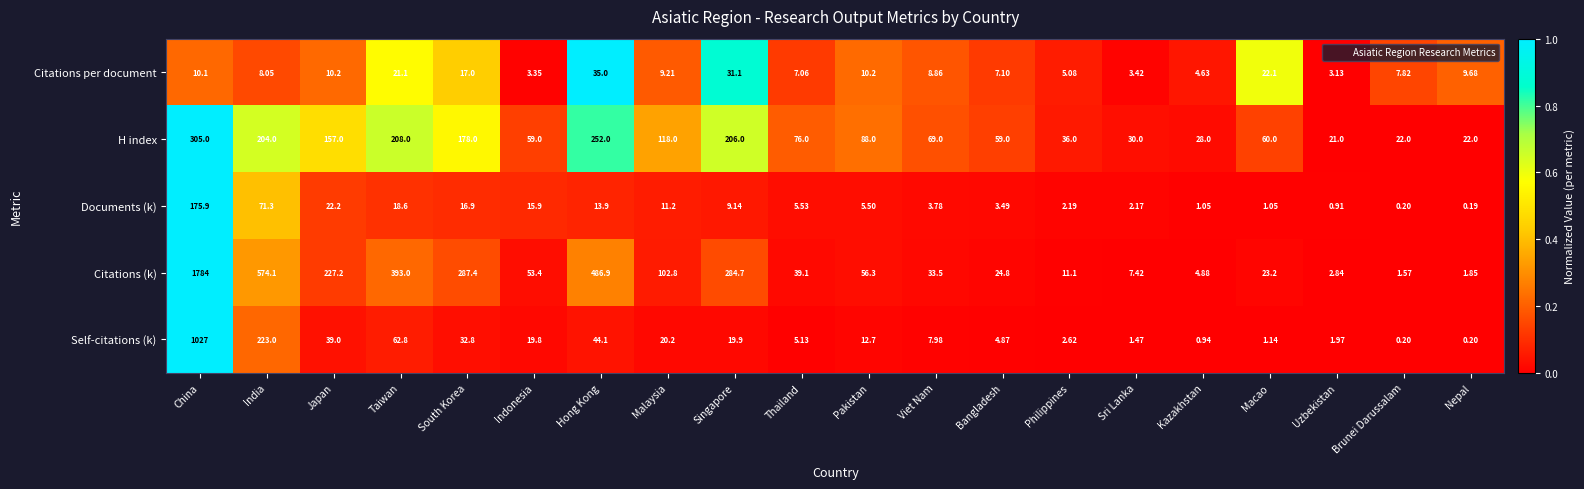

Count the number of data series in this chart.

5